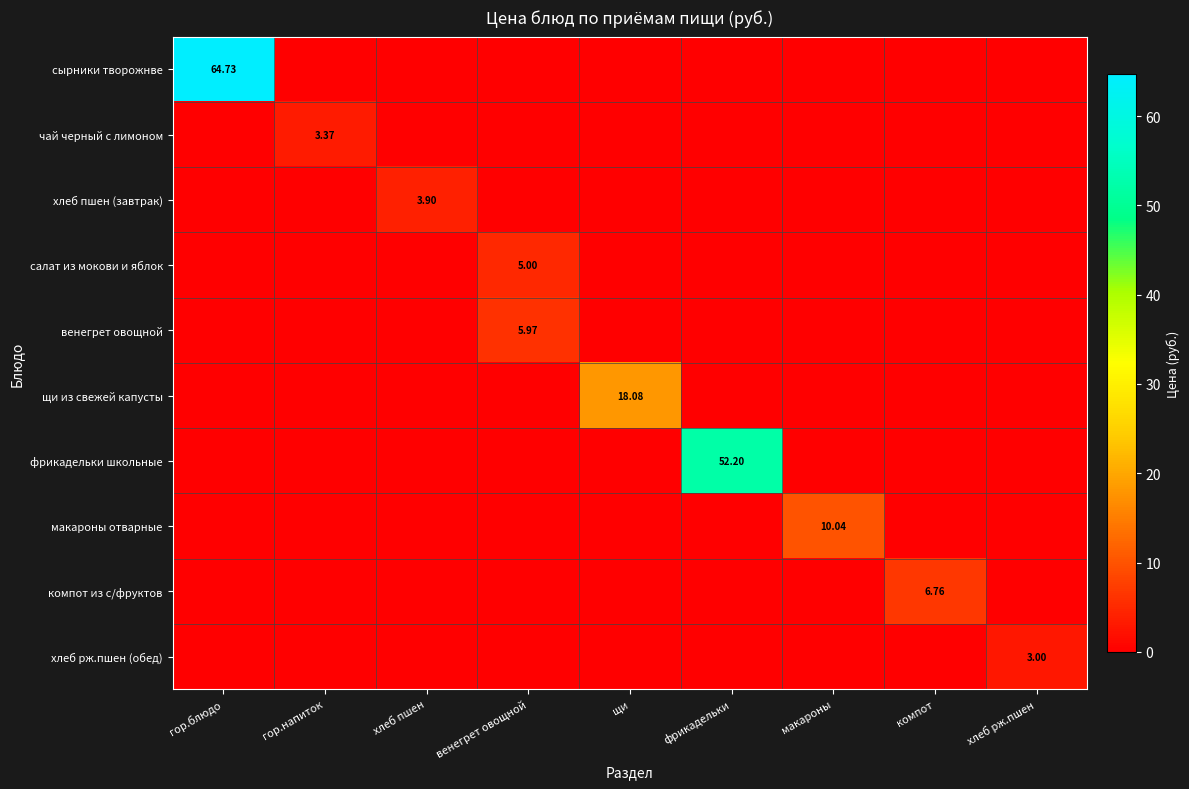

At which label does хлеб пшен (завтрак) reach its peak?

хлеб пшен